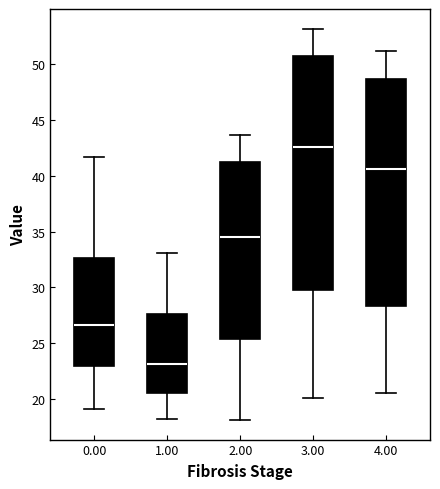

Which box is the tallest, from its lower edge to its upper edge?

3.00